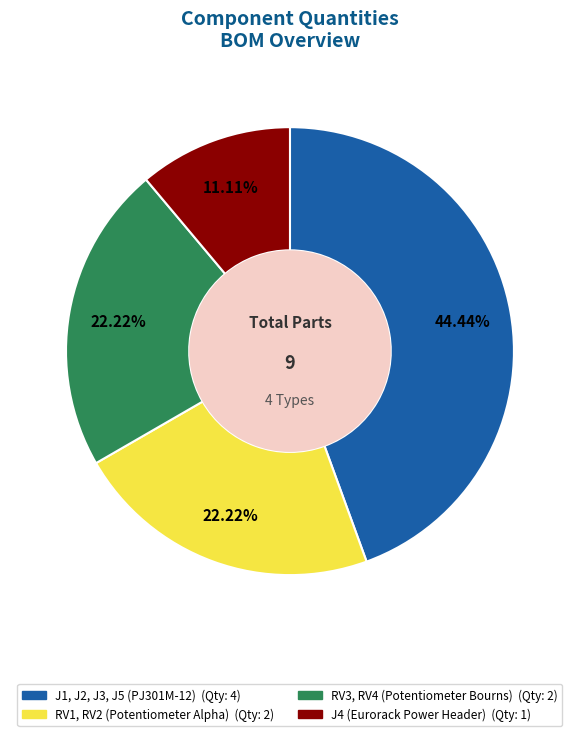

To the nearest percent, what is the difference between the largest and smallest slice percentages?

33%